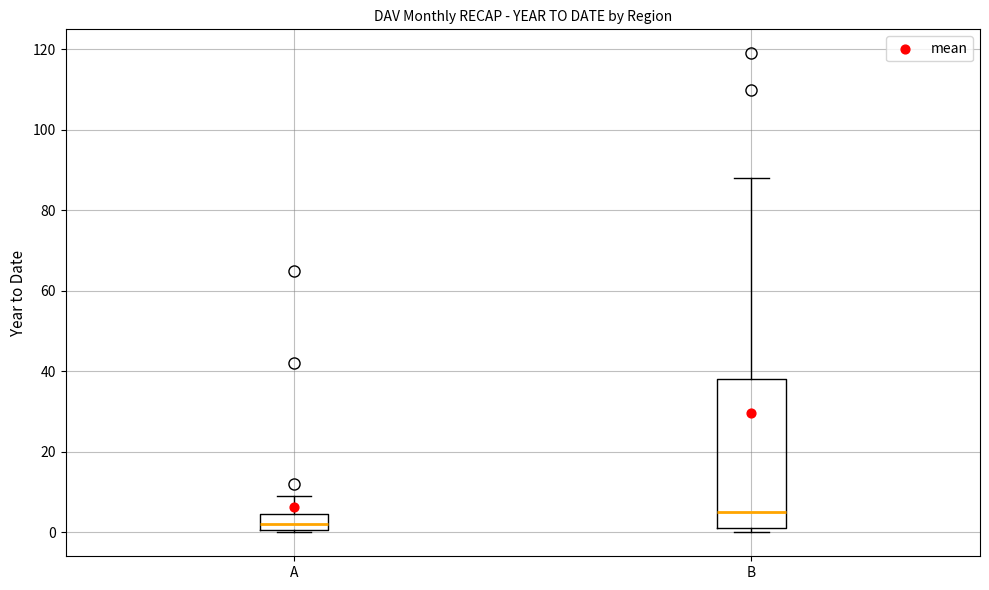

Which box's median line is the lowest?

A